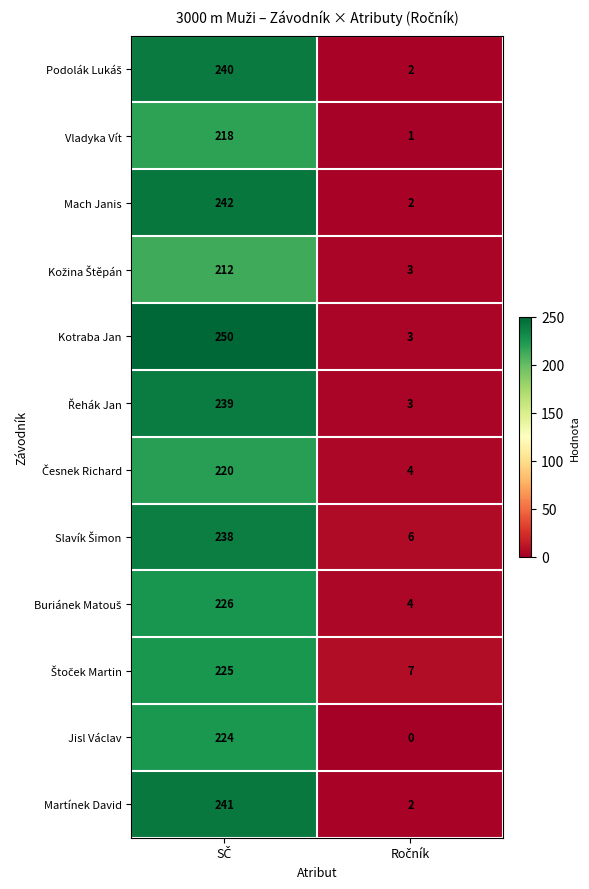

Which series has the widest spread of values?

Kotraba Jan